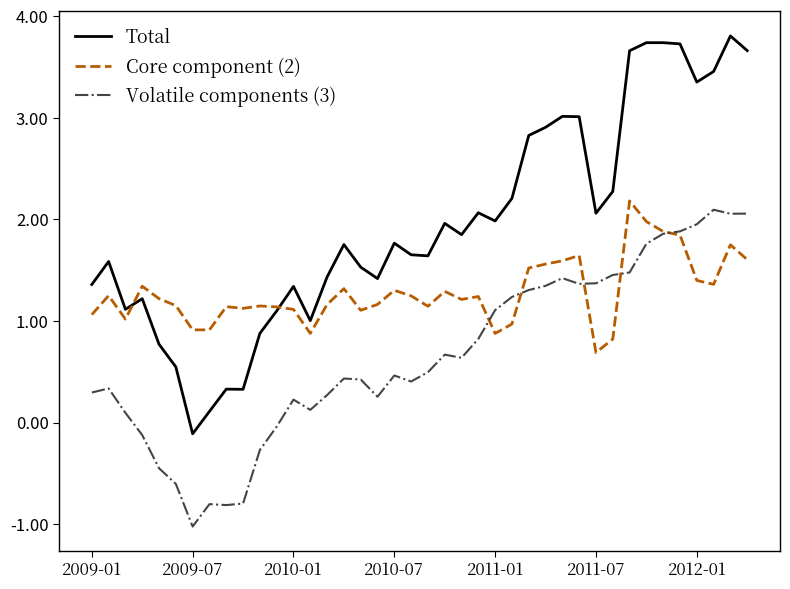

Does the chart have visible grid lines?

No